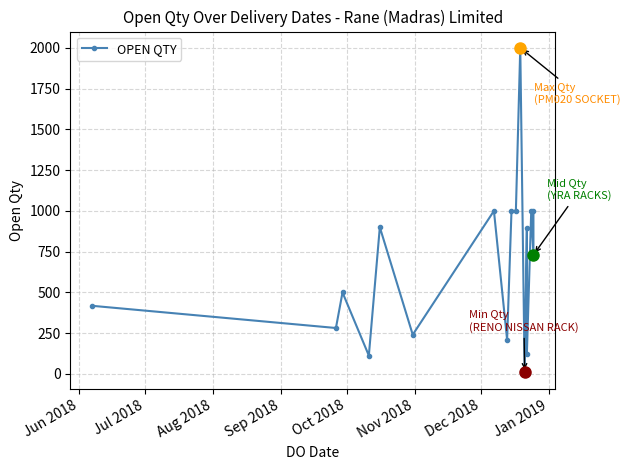

How many lines are shown in the chart?

1